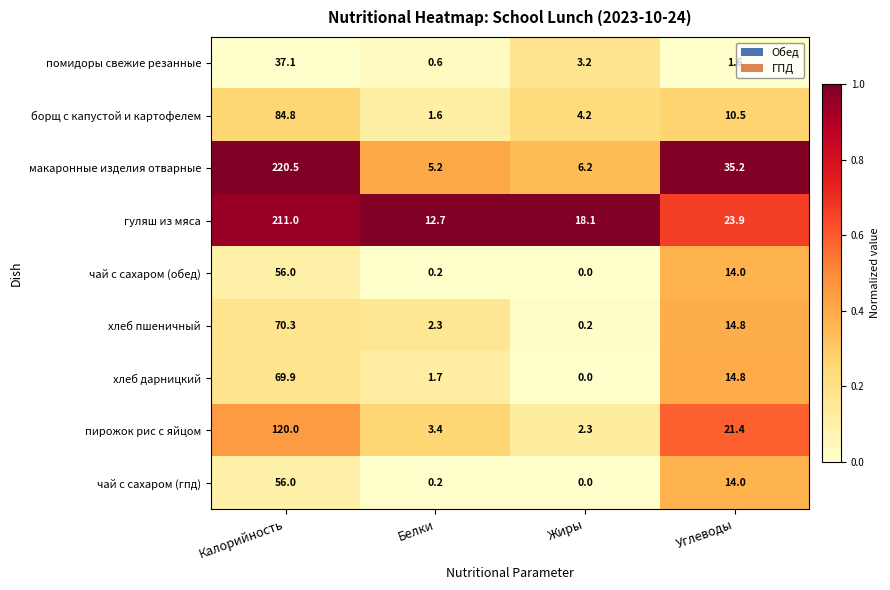

At which label does пирожок рис с яйцом first exceed 21?

Калорийность